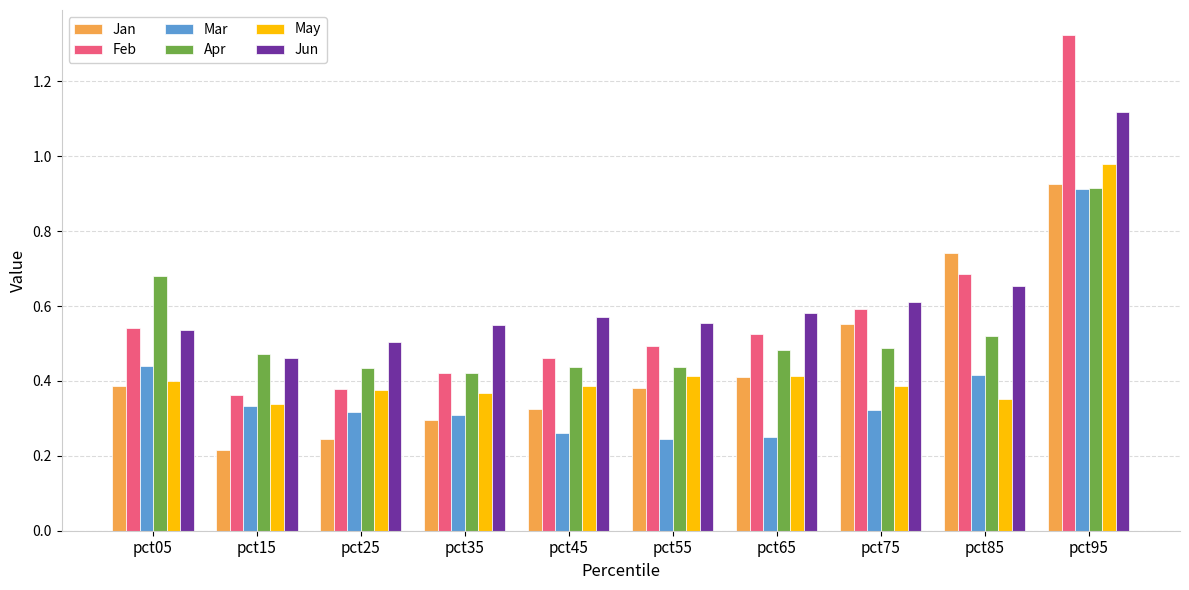

Which series changed the most between pct55 and pct95?

Feb